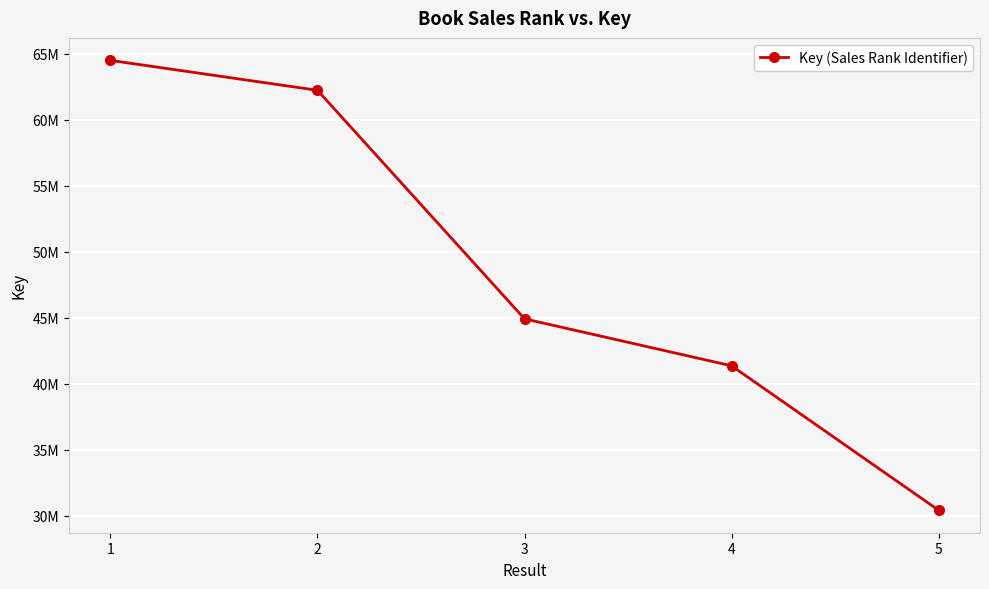

How many lines are shown in the chart?

1